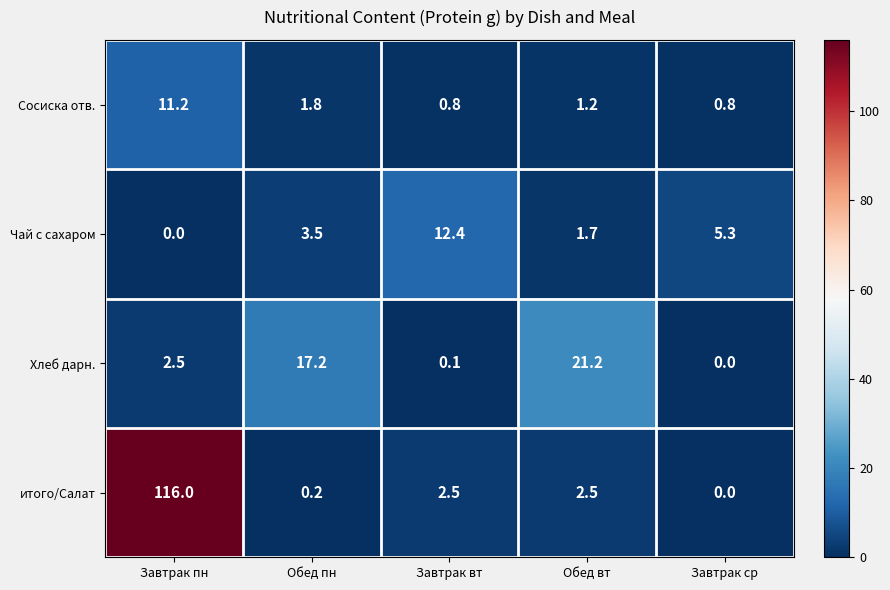

True or false: Хлеб дарн. has a value of 17.2 at Обед пн.

True